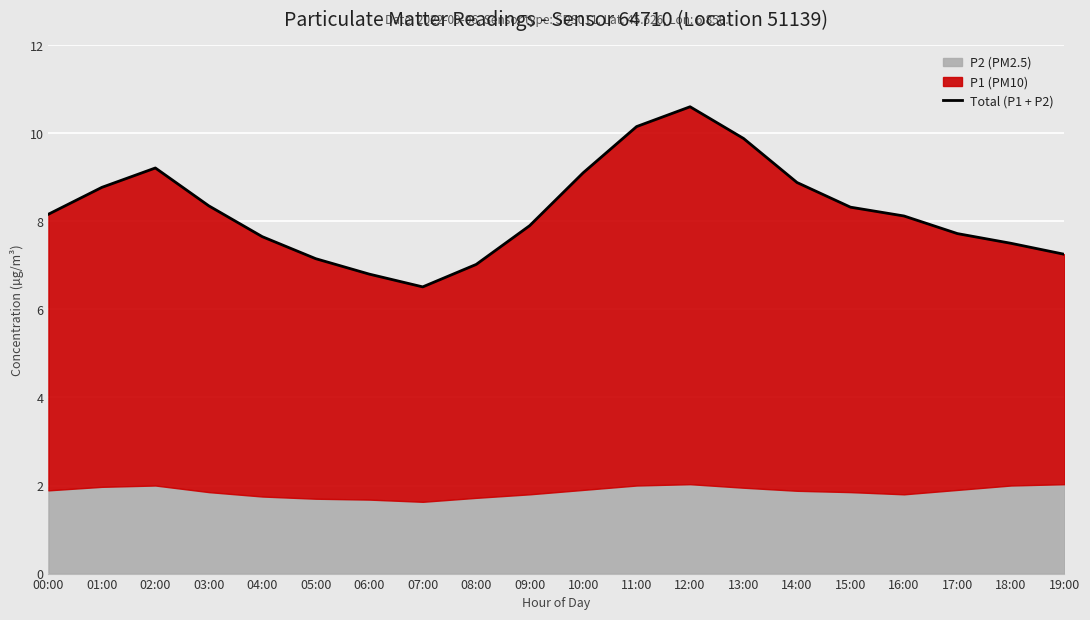

Which category has the lowest value across all series?

07:00